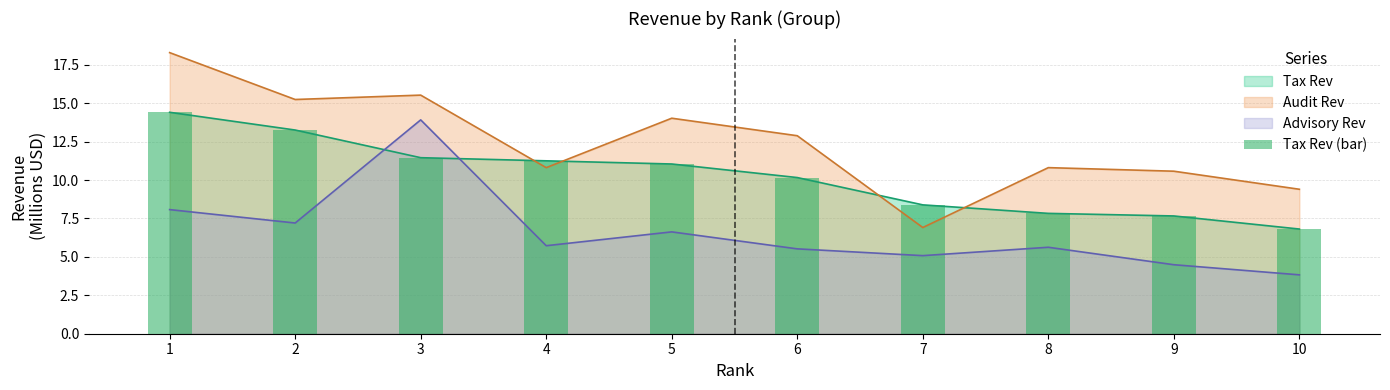

At which category does the chart reach its minimum across all series?

10